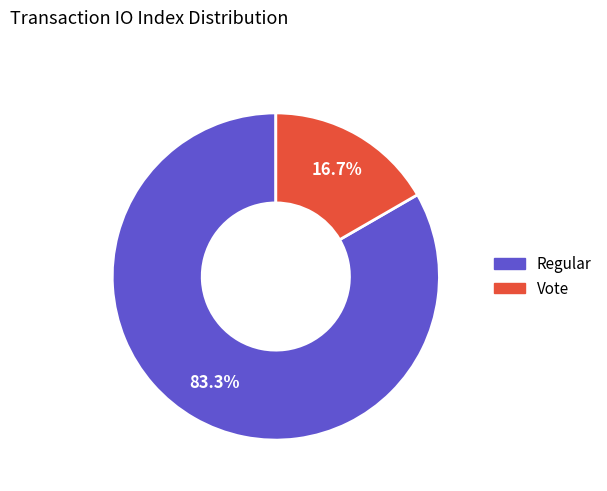

True or false: Vote accounts for 25% of the total.

False